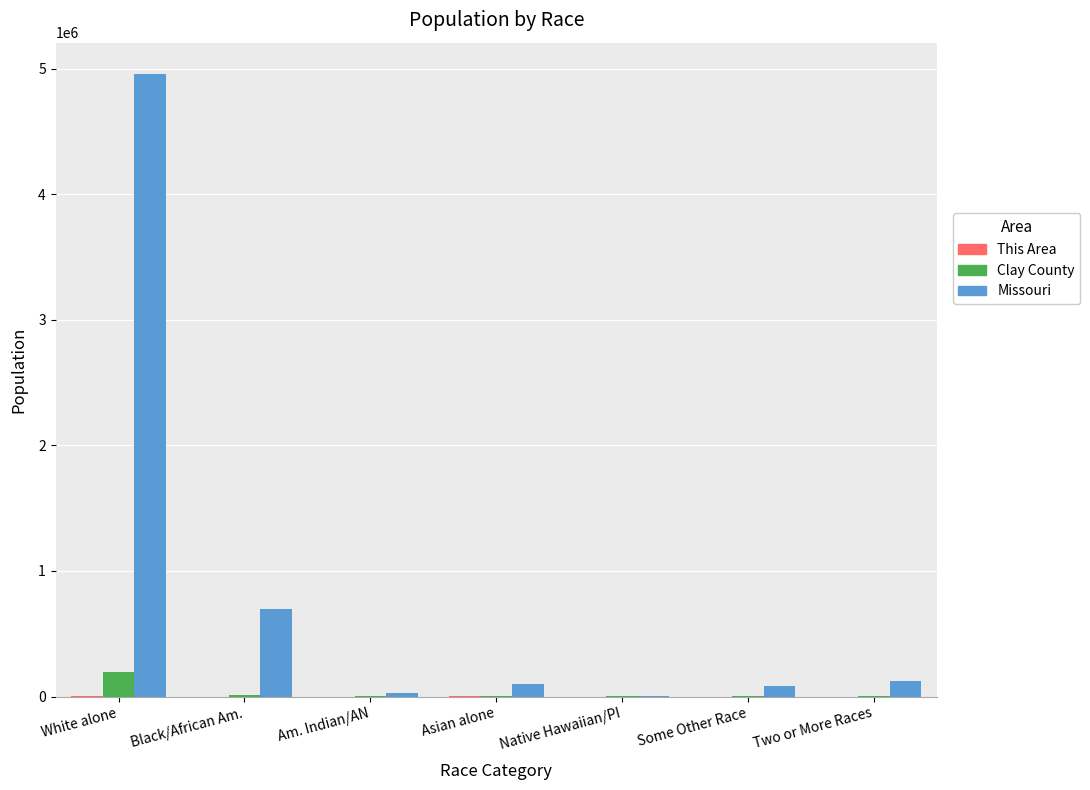

What is the maximum value shown in the chart?

4958770